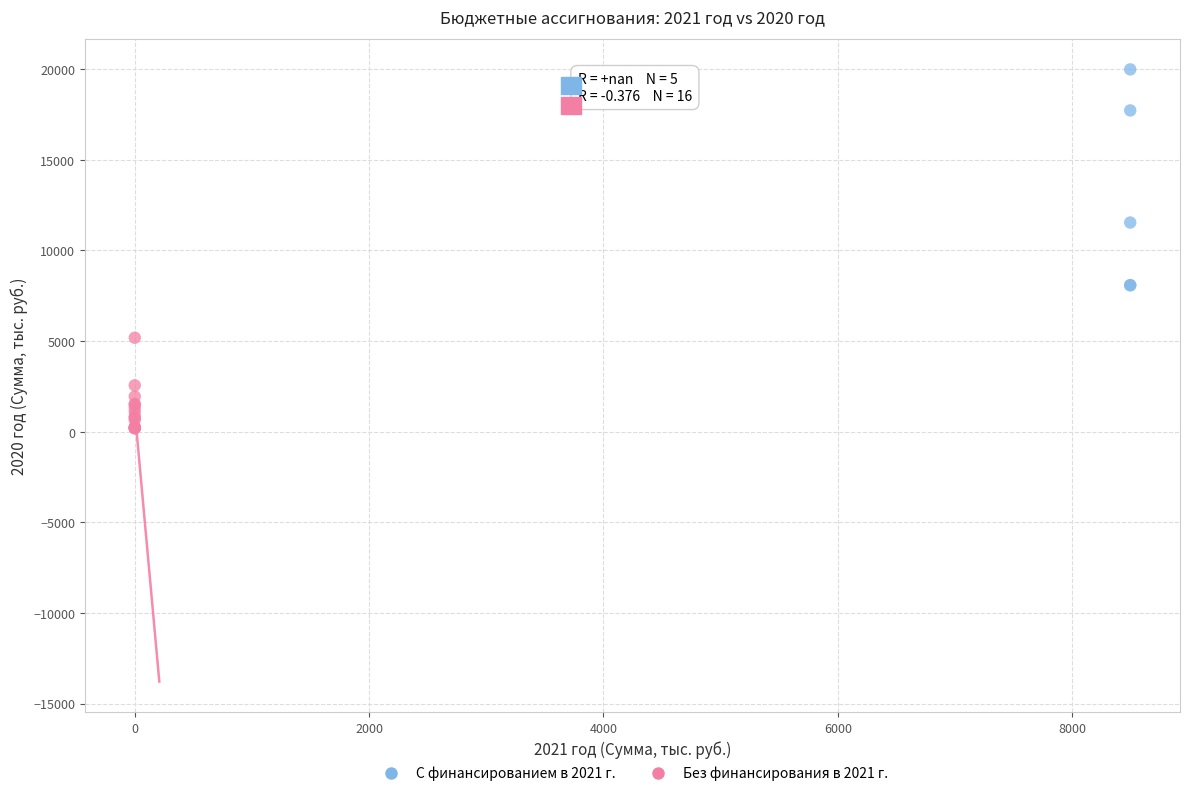

Which series contains the lowest Y value?

Без финансирования в 2021 г.